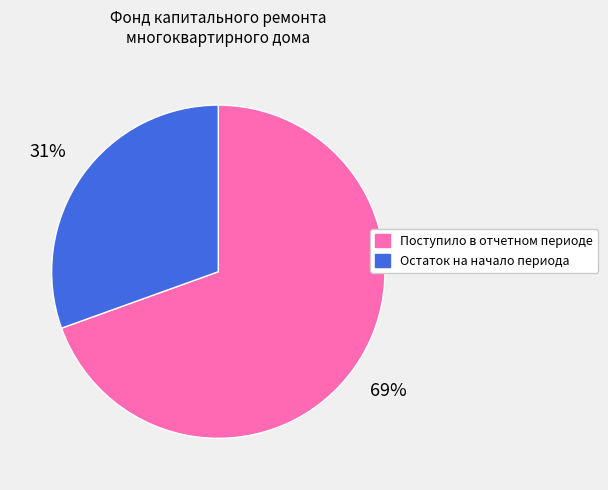

To the nearest percent, what percentage of the pie is Остаток на начало периода?

31%